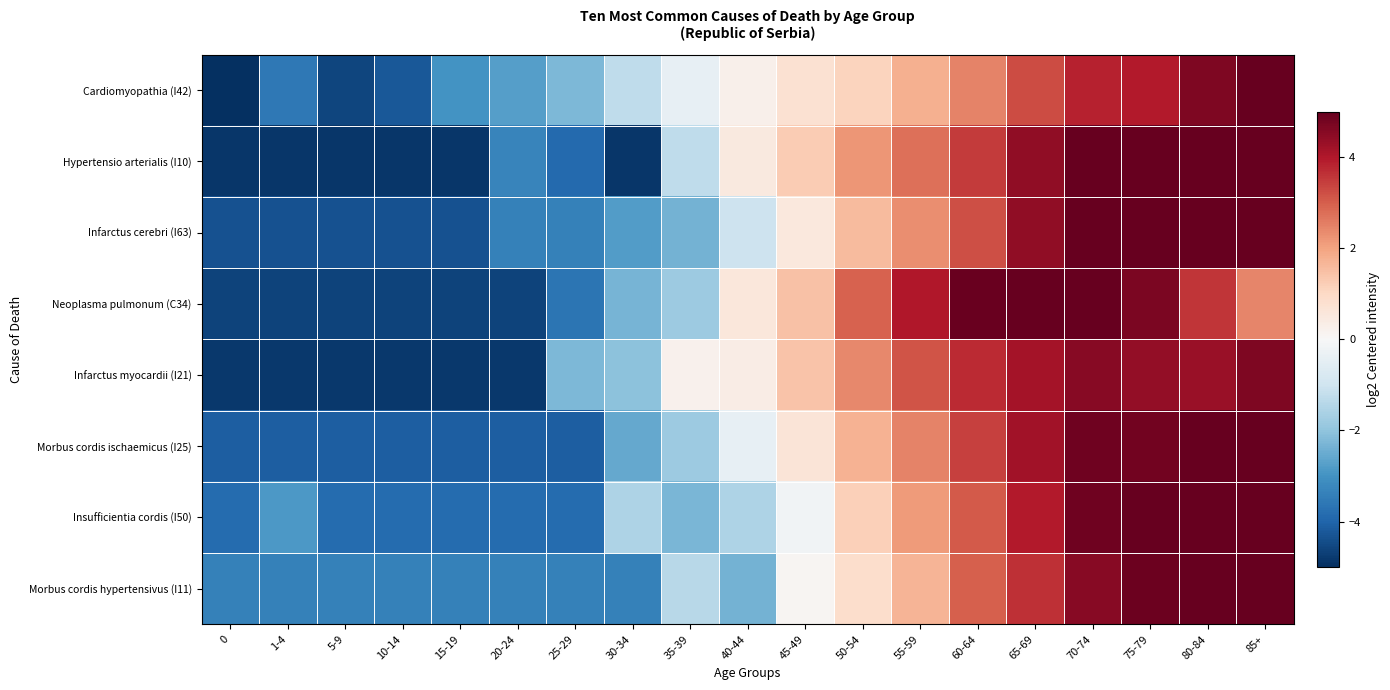

Count the number of data series in this chart.

8